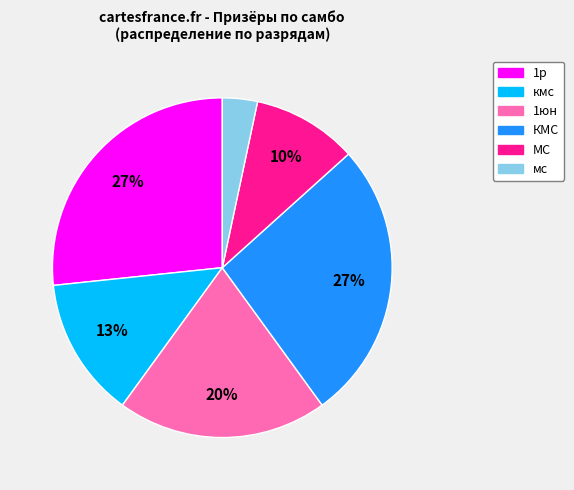

Do мс and 1юн together represent more than half of the pie?

No